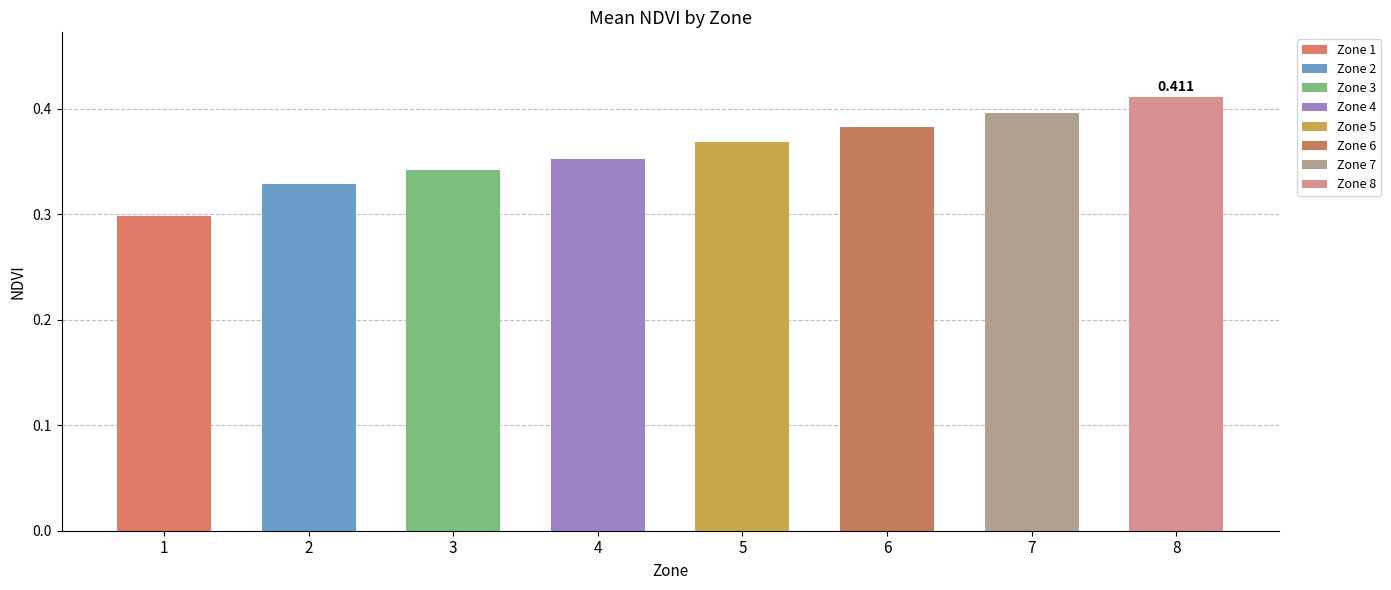

How many distinct data groups are displayed?

1